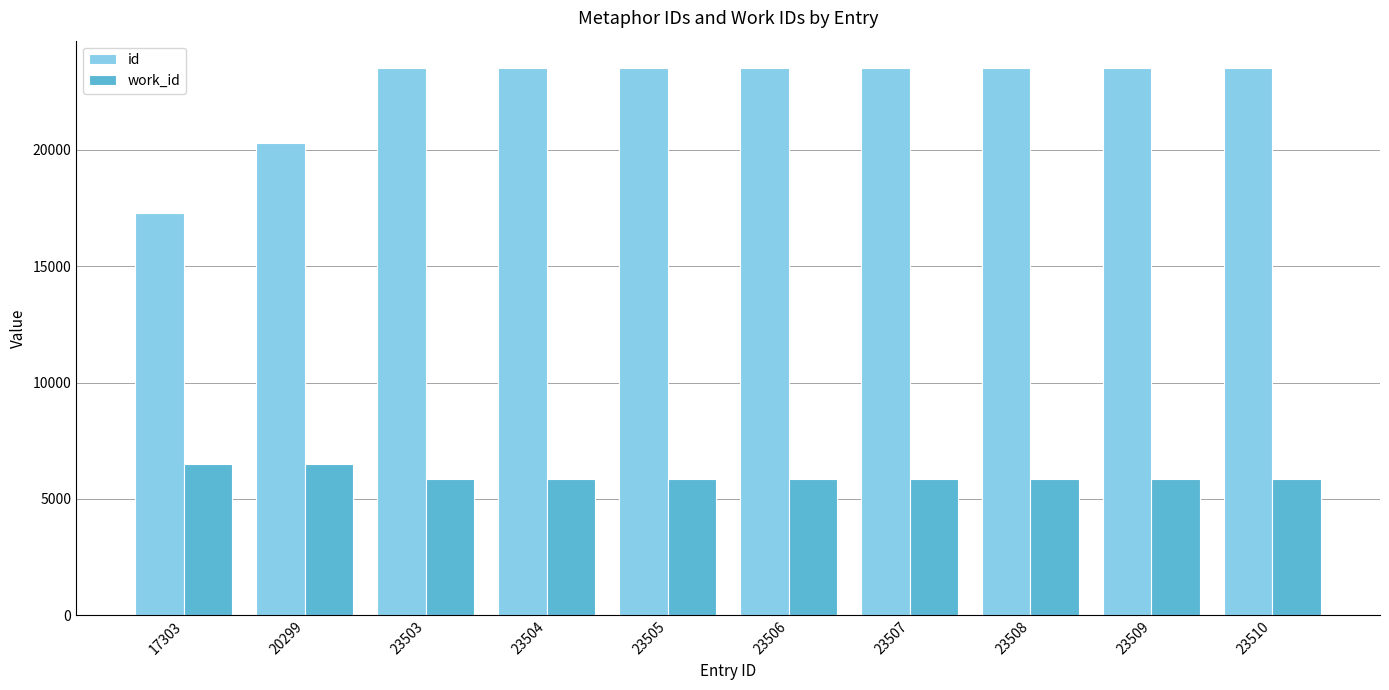

What is the difference between the second highest and second lowest values in the work_id series?

665